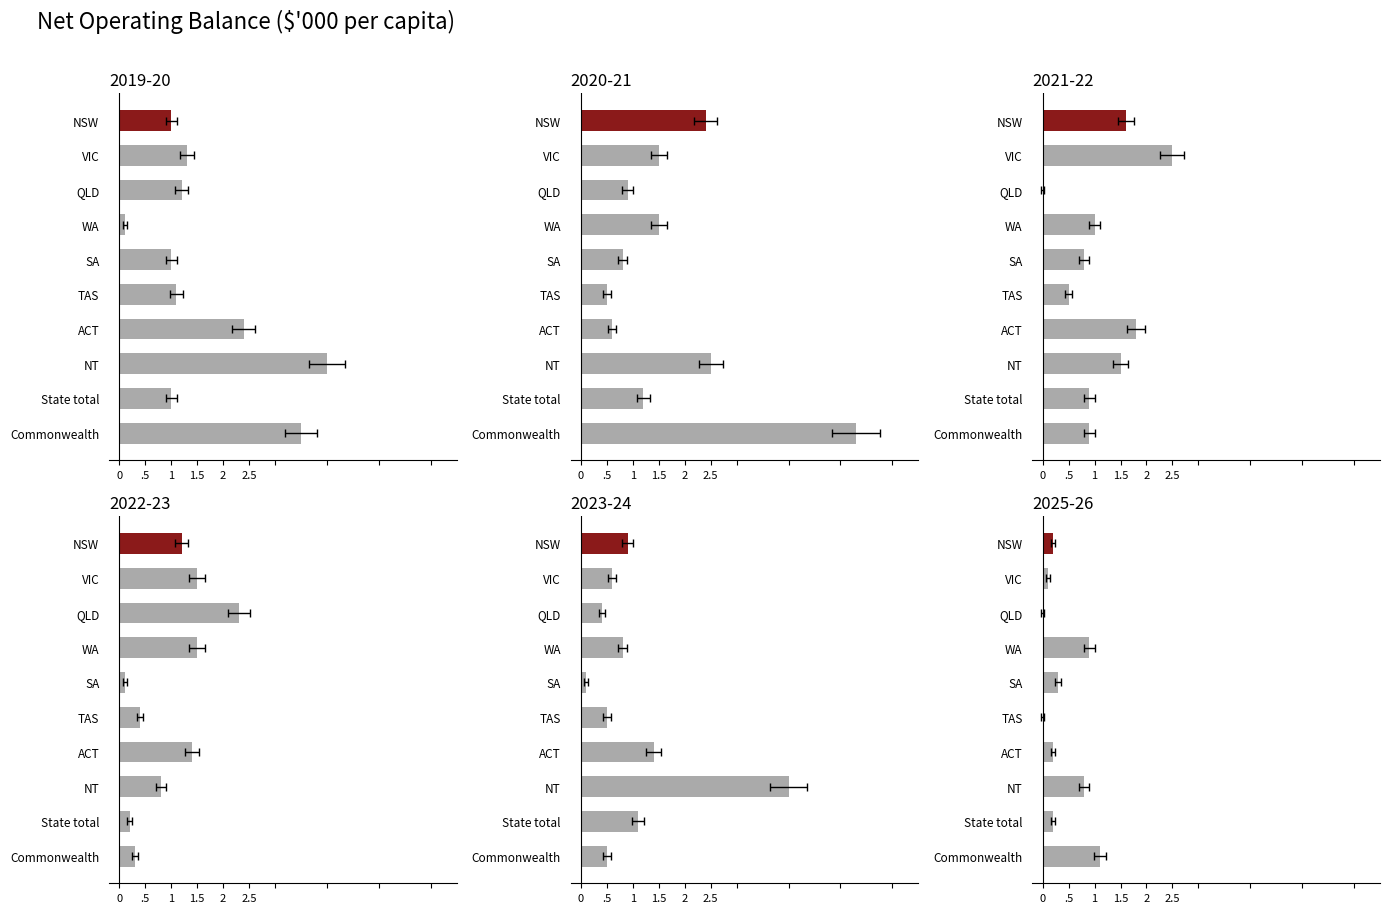

What is the difference between the 2021-22 values at Commonwealth and NT?

0.6